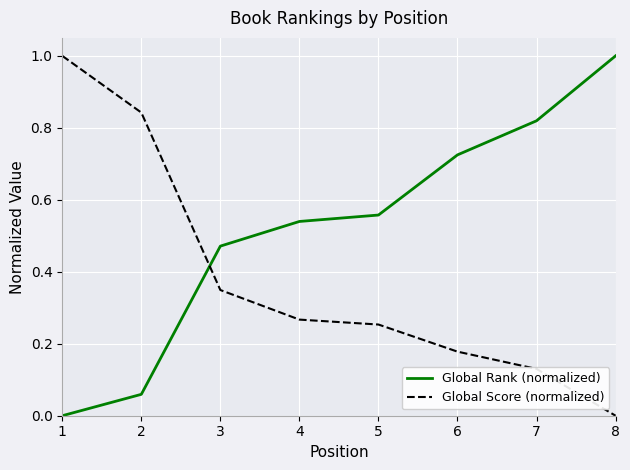

At how many categories does at least one series exceed 0?

8